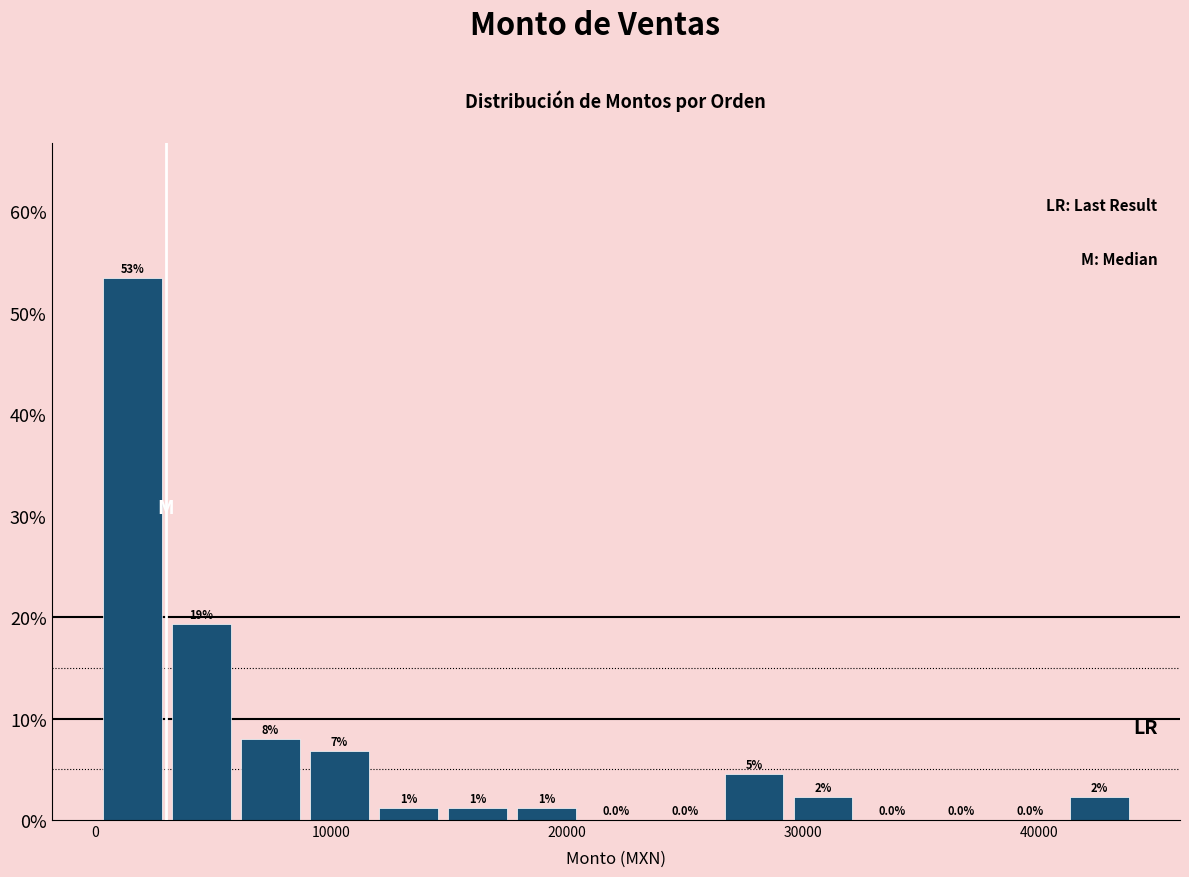

Around what value on the x-axis is the tallest bar? Give the approximate position of its centre, as read against the axis.

2000